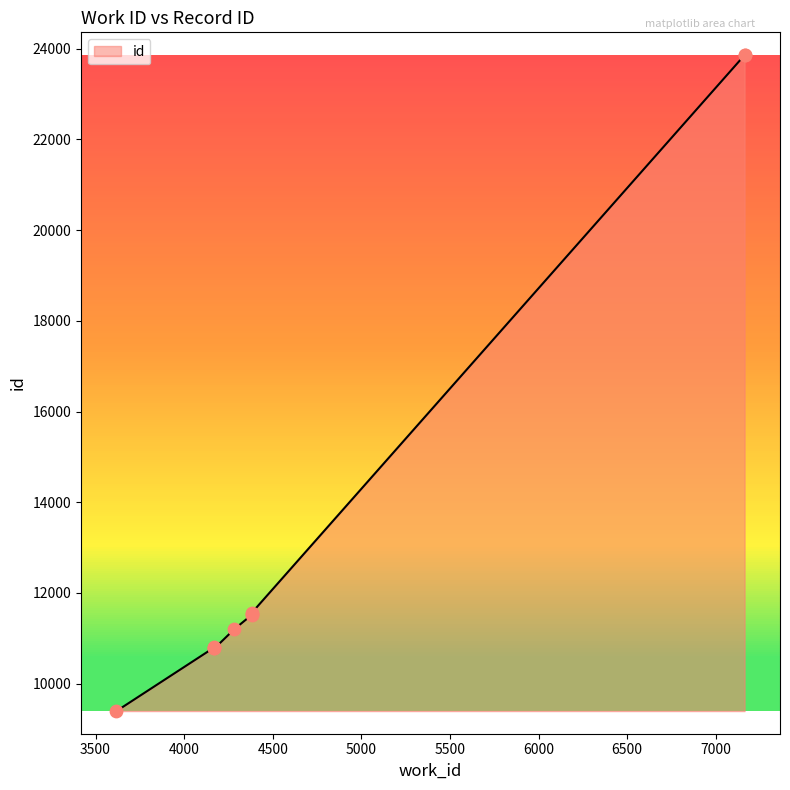

What is the change in value from 4284 to 7163?

+12660